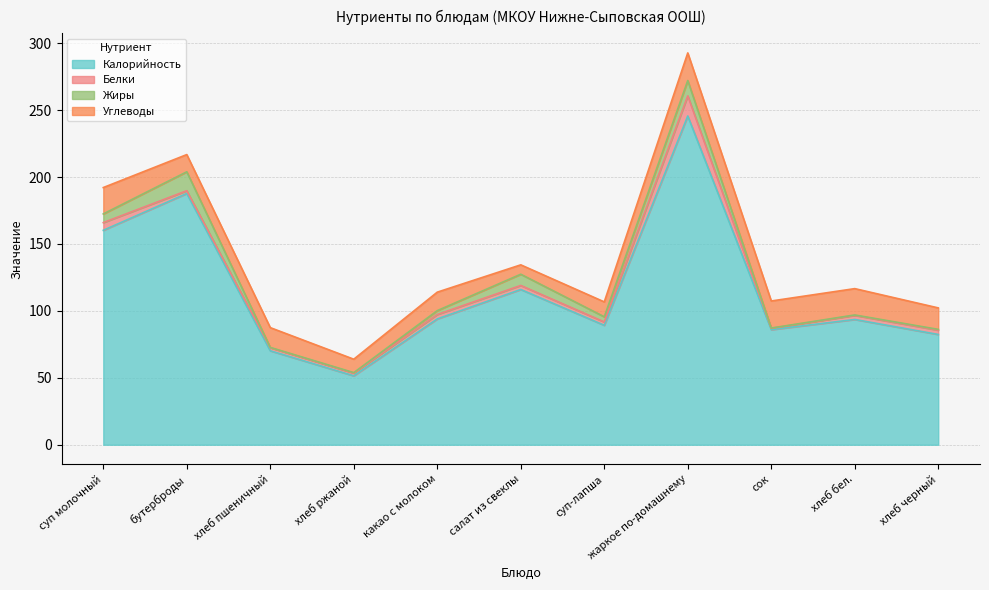

At which label does Калорийность reach its peak?

жаркое по-домашнему